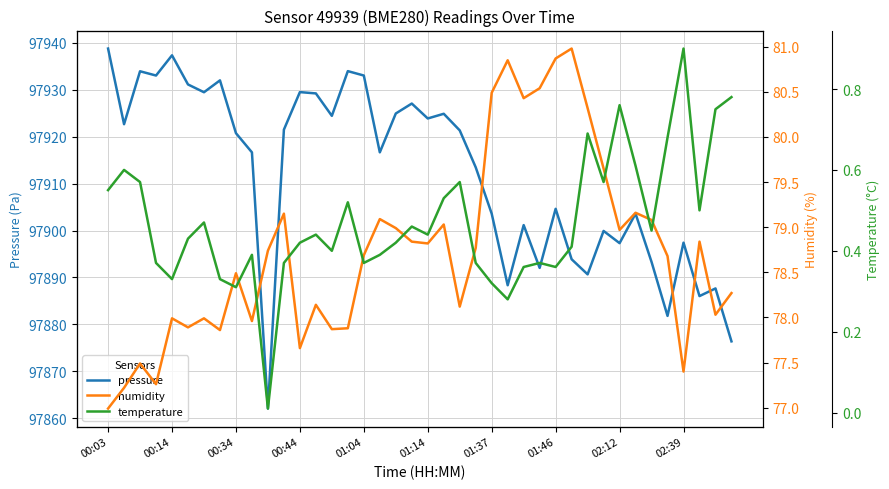

What is the approximate value of temperature at 29?

0.4